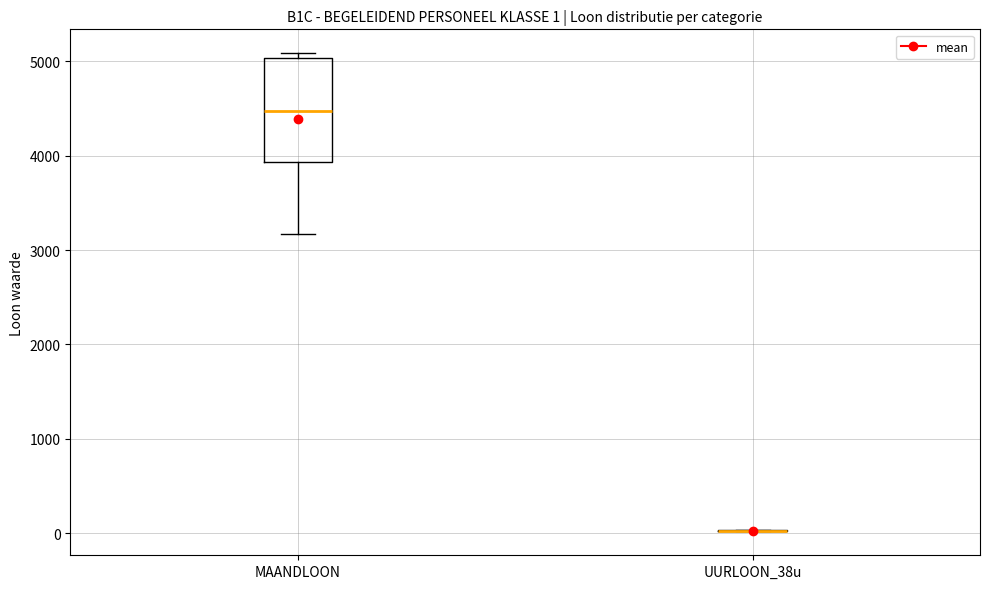

Which box is the tallest, from its lower edge to its upper edge?

MAANDLOON